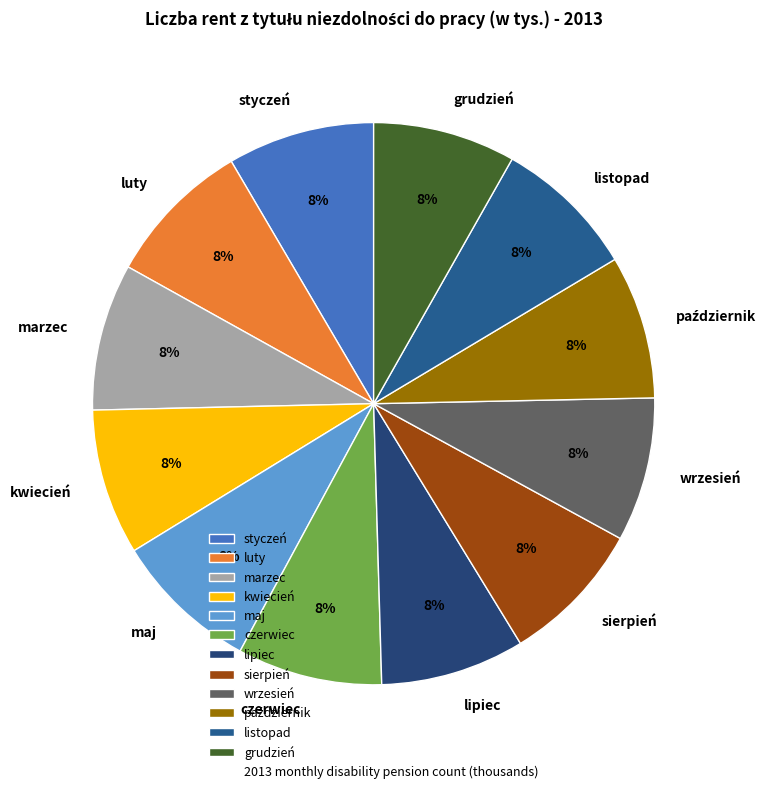

Approximately how many times larger is the value at kwiecień compared to wrzesień?

1.0